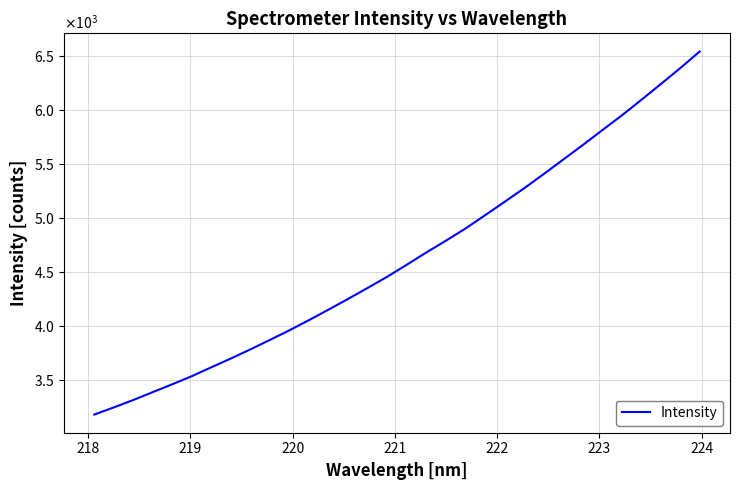

Is this an area chart (filled region under the line)?

No